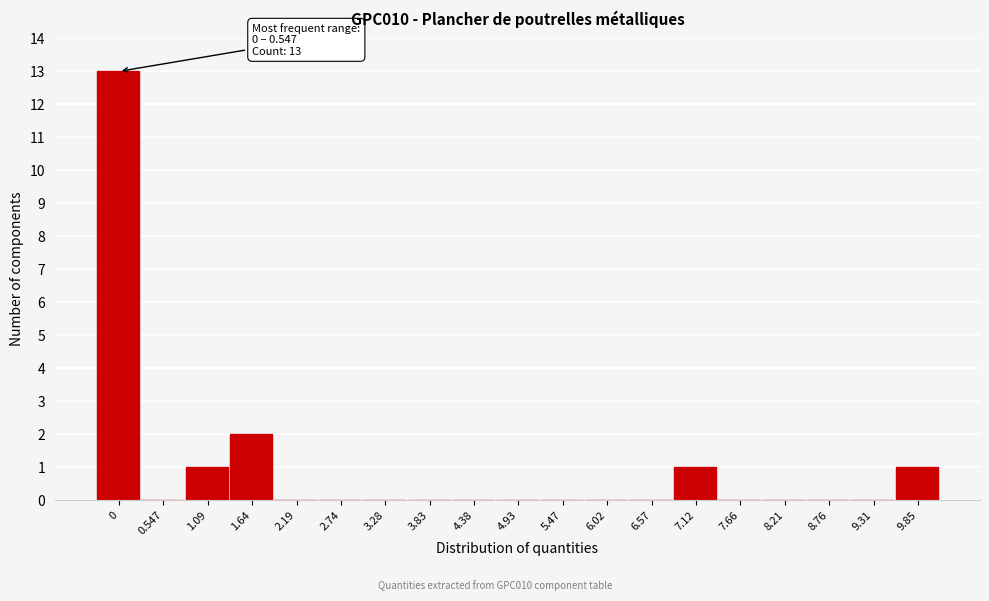

Reading right to left, list all the values displayed in this chart.

9.85=1	9.31=0	8.76=0	8.21=0	7.66=0	7.12=1	6.57=0	6.02=0	5.47=0	4.93=0	4.38=0	3.83=0	3.28=0	2.74=0	2.19=0	1.64=2	1.09=1	0.547=0	0=13